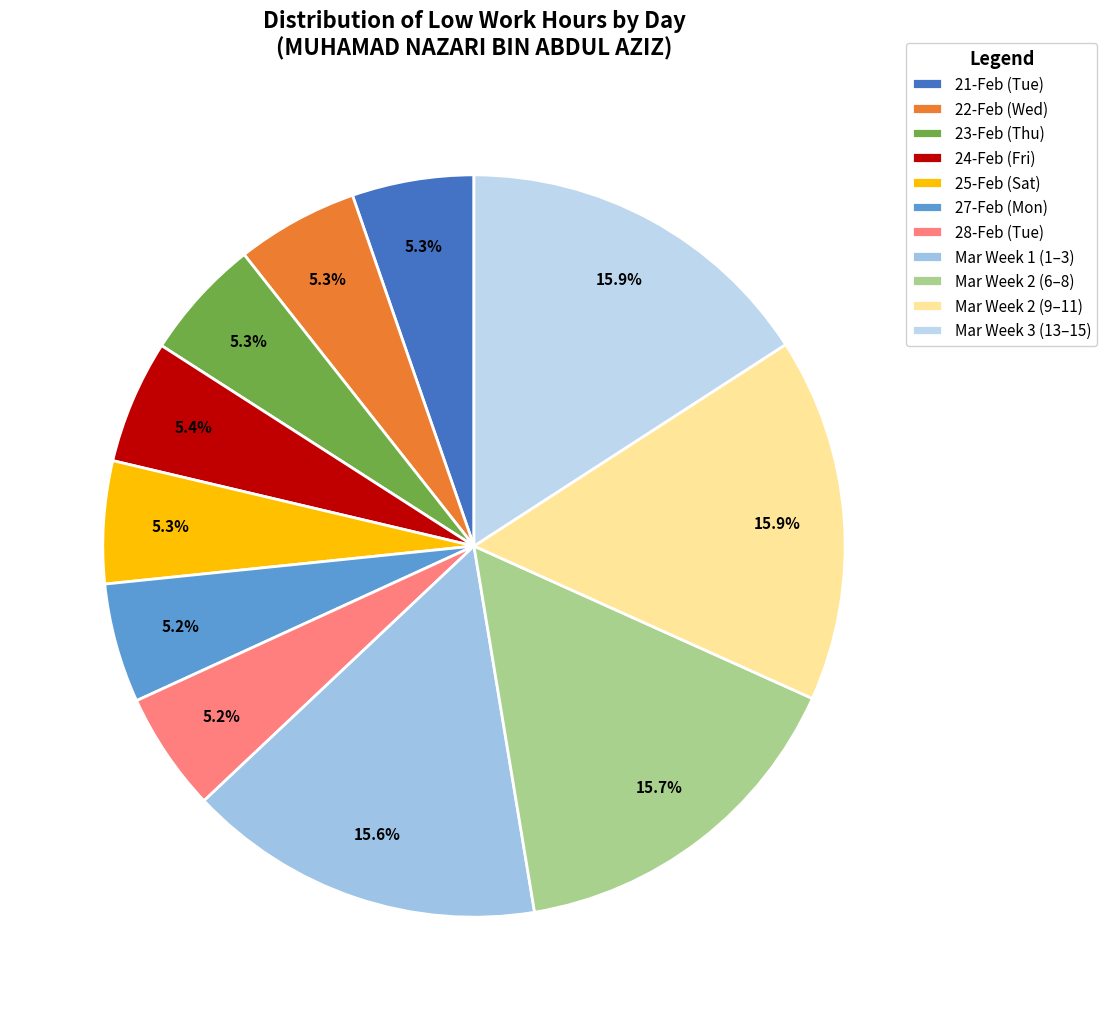

How many segments does this pie chart have?

11